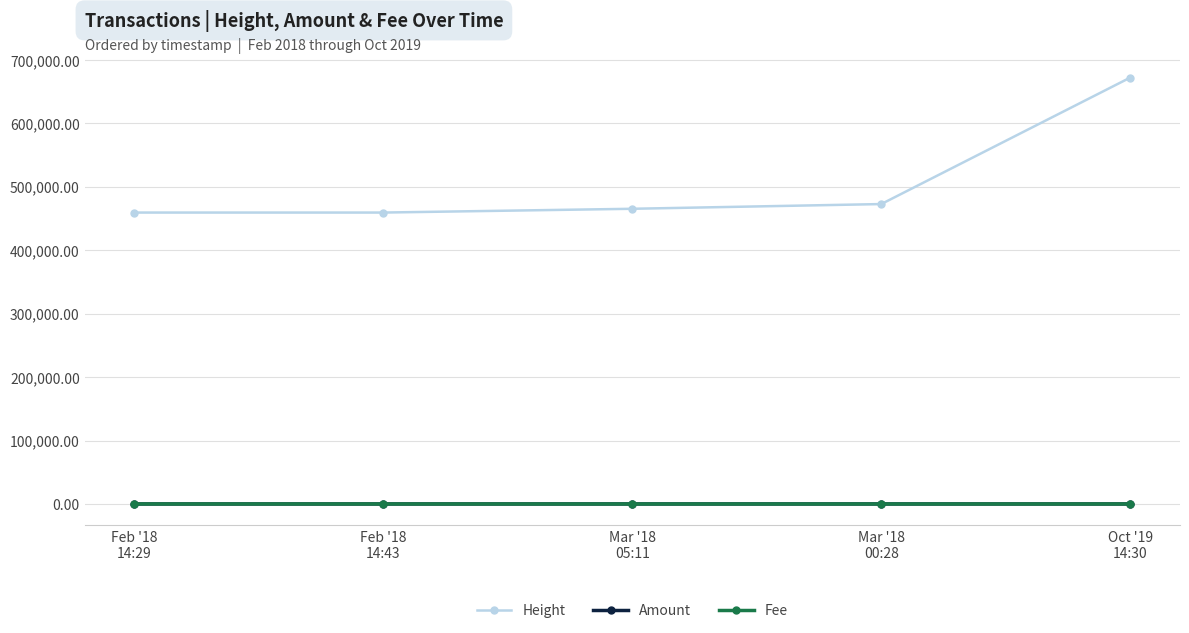

Which series has the widest spread of values?

Height